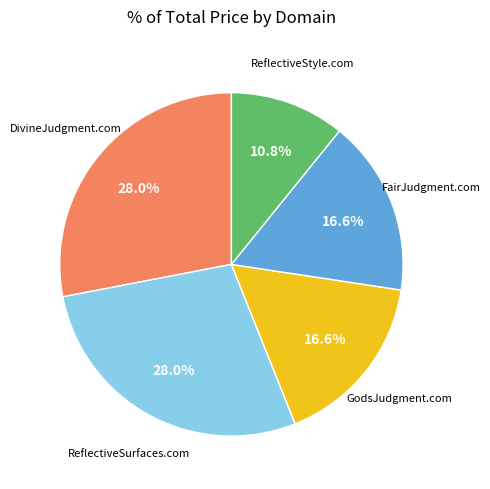

To the nearest percent, what portion does DivineJudgment.com represent?

28%